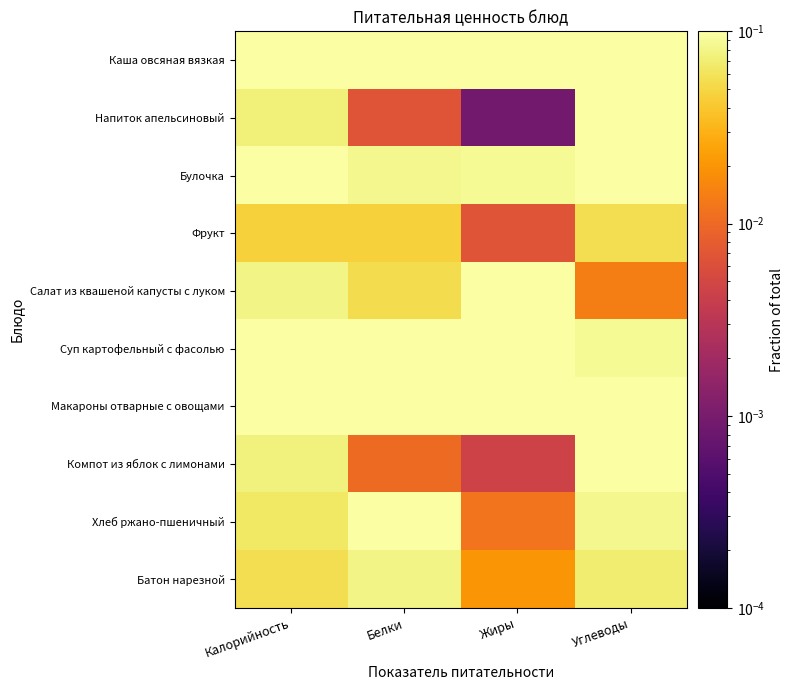

What is the spread (max minus min) of values at Углеводы?

0.2